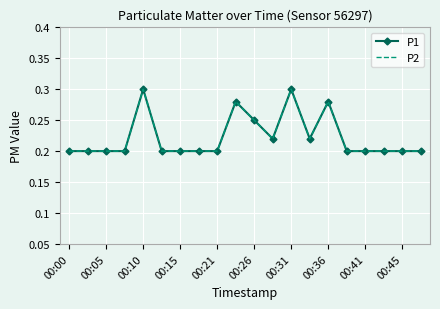

Which series has the largest total across all categories?

P1